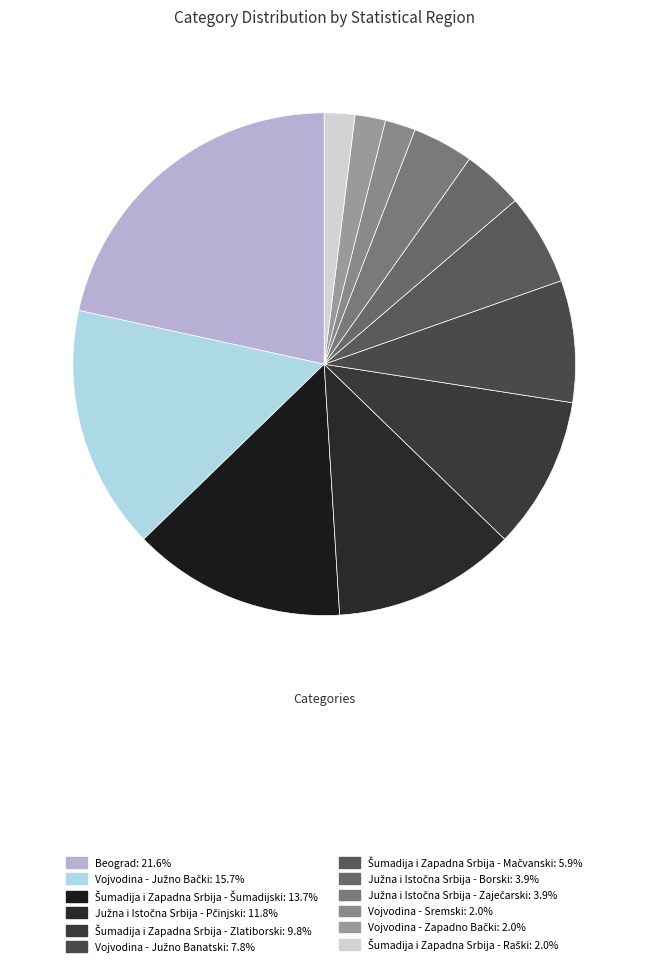

To the nearest percent, what is the average slice percentage?

8%